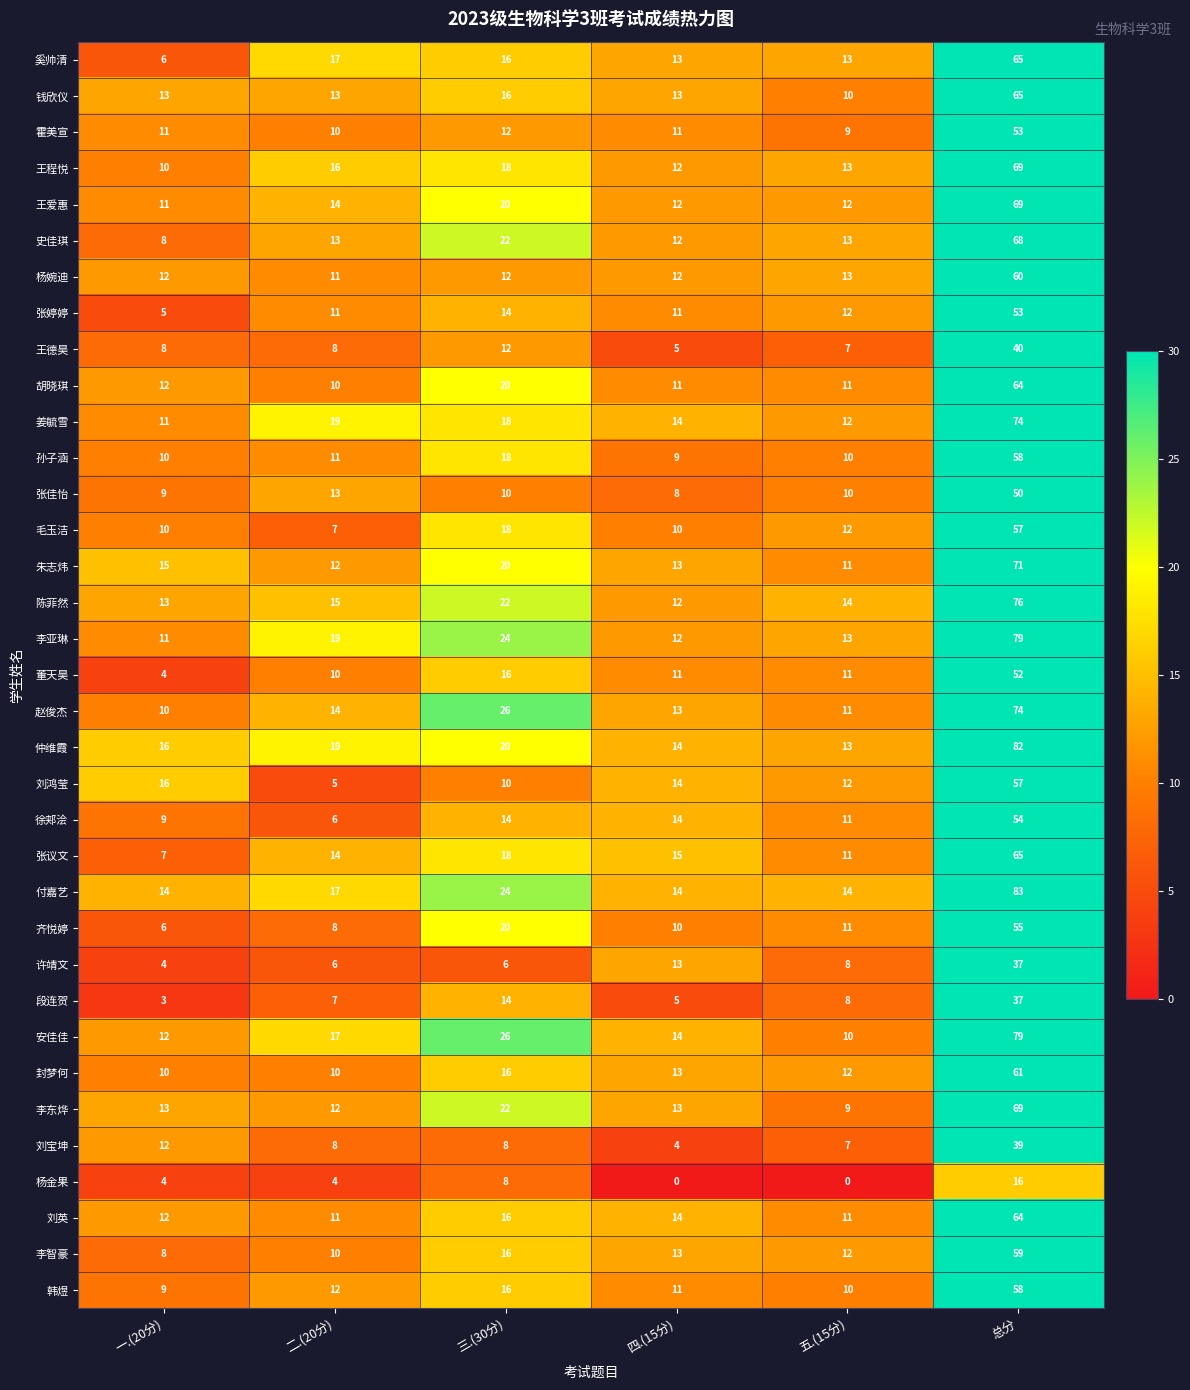

What is the spread (max minus min) of values at 四.(15分)?

15